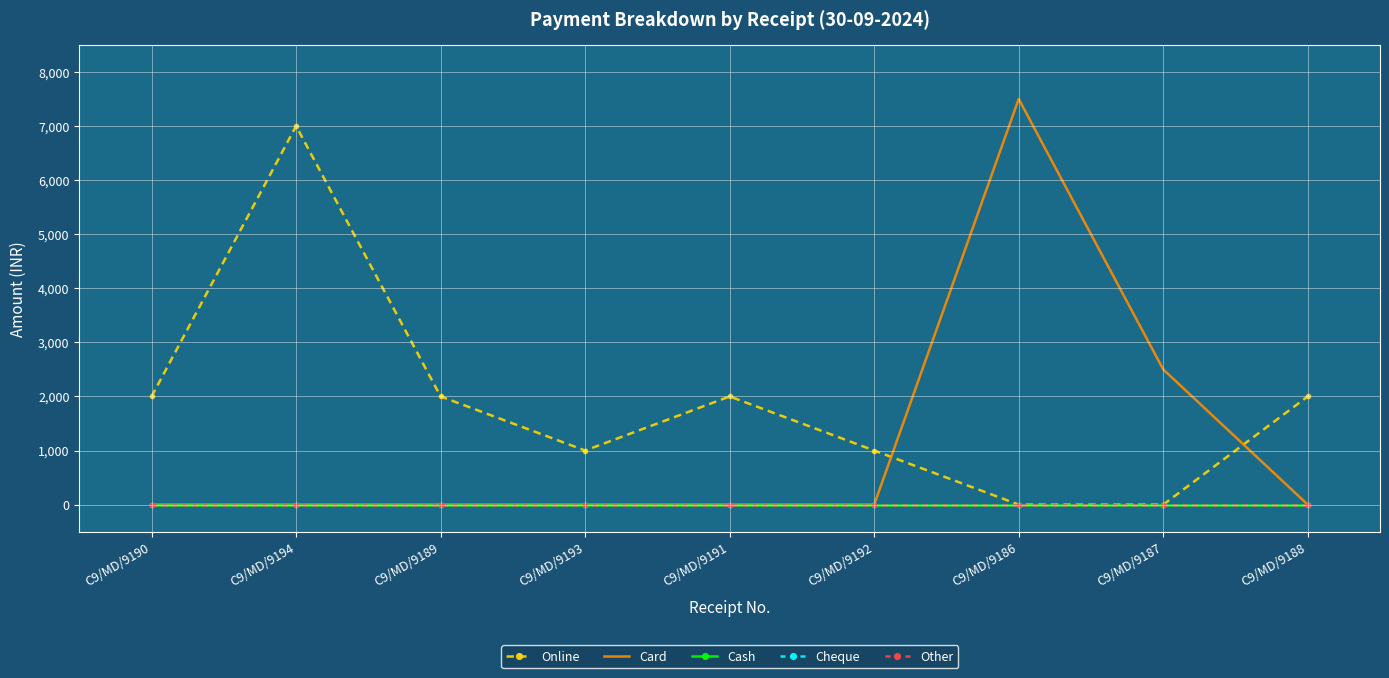

Count the number of categories in the chart.

9